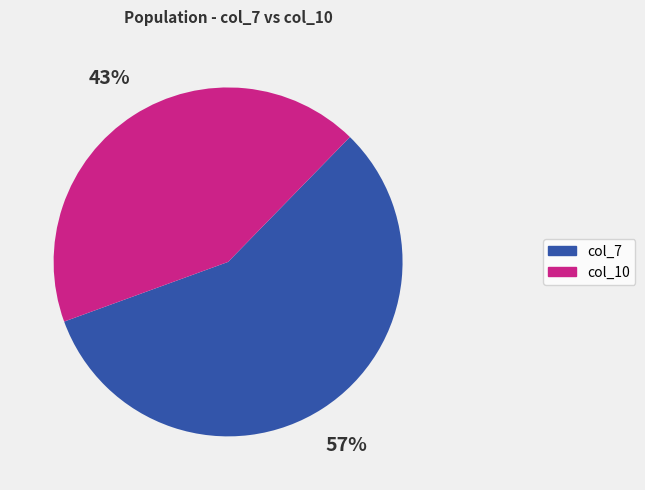

To the nearest percent, what is the difference between the largest and smallest slice percentages?

14%